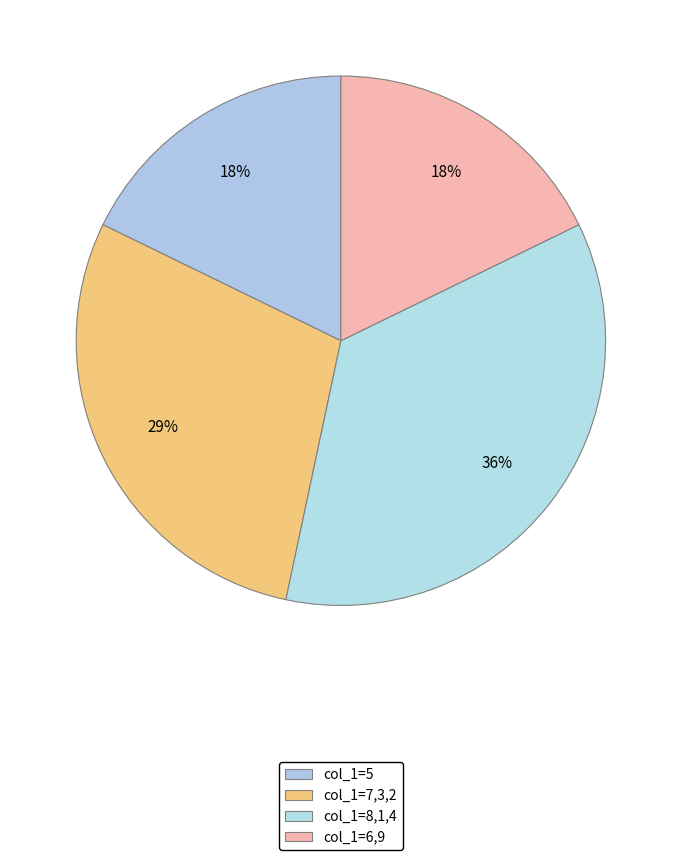

How many slices are in this pie chart?

4